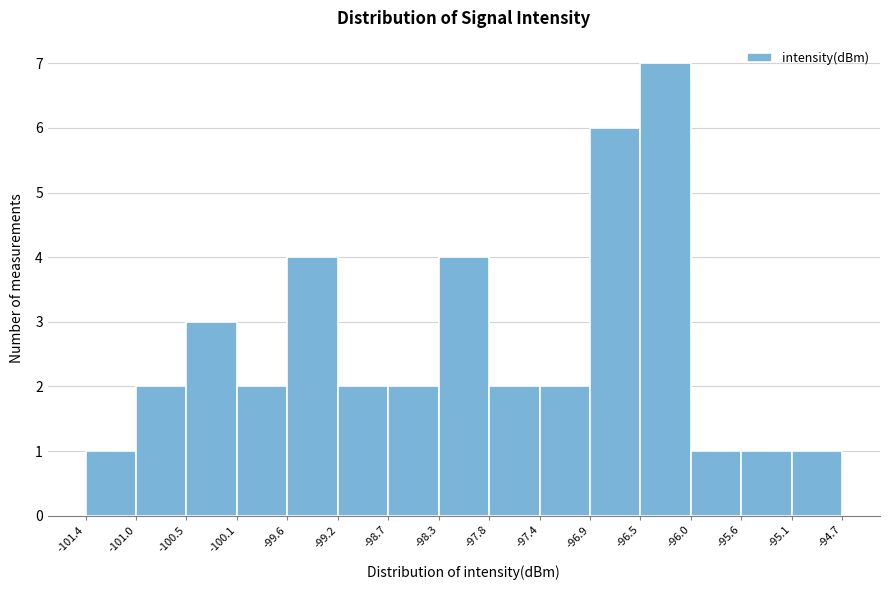

Reading left to right, list every bar in this chart as the range it spans on the x-axis followed by its height. The values are not printed on the chart, so give them approximately, as read against the axis.

-101.4 to -101.0: 1
-101.0 to -100.5: 2
-100.5 to -100.1: 3
-100.1 to -99.6: 2
-99.6 to -99.2: 4
-99.2 to -98.7: 2
-98.7 to -98.3: 2
-98.3 to -97.8: 4
-97.8 to -97.4: 2
-97.4 to -96.9: 2
-96.9 to -96.5: 6
-96.5 to -96.0: 7
-96.0 to -95.6: 1
-95.6 to -95.1: 1
-95.1 to -94.7: 1